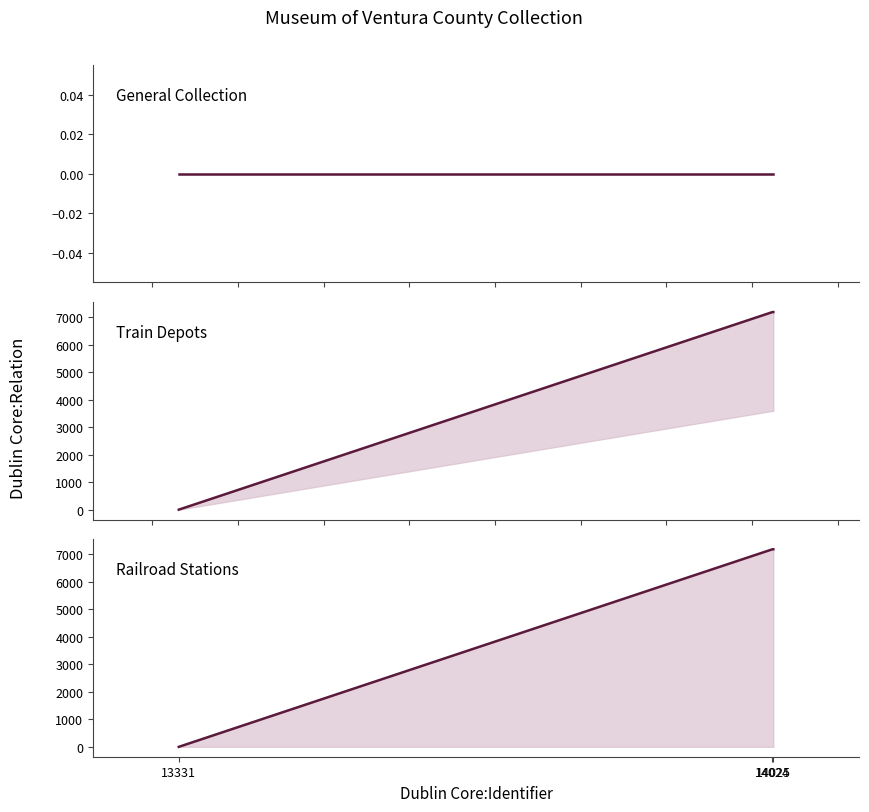

At which label is General Collection closest to 0?

13331